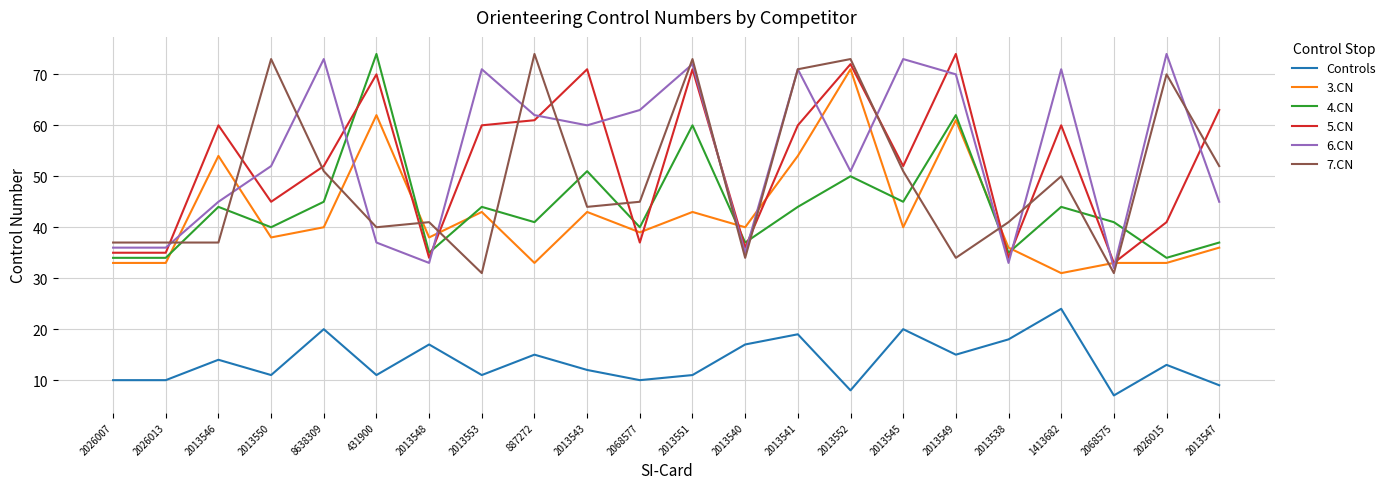

Reading left to right, extract all data points from this chart.

Controls: 2026007=10	2026013=10	2013546=14	2013550=11	8638309=20	431900=11	2013548=17	2013553=11	887272=15	2013543=12	2068577=10	2013551=11	2013540=17	2013541=19	2013552=8	2013545=20	2013549=15	2013538=18	1413682=24	2068575=7	2026015=13	2013547=9
3.CN: 2026007=33	2026013=33	2013546=54	2013550=38	8638309=40	431900=62	2013548=38	2013553=43	887272=33	2013543=43	2068577=39	2013551=43	2013540=40	2013541=54	2013552=71	2013545=40	2013549=61	2013538=36	1413682=31	2068575=33	2026015=33	2013547=36
4.CN: 2026007=34	2026013=34	2013546=44	2013550=40	8638309=45	431900=74	2013548=35	2013553=44	887272=41	2013543=51	2068577=40	2013551=60	2013540=37	2013541=44	2013552=50	2013545=45	2013549=62	2013538=35	1413682=44	2068575=41	2026015=34	2013547=37
5.CN: 2026007=35	2026013=35	2013546=60	2013550=45	8638309=52	431900=70	2013548=34	2013553=60	887272=61	2013543=71	2068577=37	2013551=71	2013540=36	2013541=60	2013552=72	2013545=52	2013549=74	2013538=34	1413682=60	2068575=33	2026015=41	2013547=63
6.CN: 2026007=36	2026013=36	2013546=45	2013550=52	8638309=73	431900=37	2013548=33	2013553=71	887272=62	2013543=60	2068577=63	2013551=72	2013540=35	2013541=71	2013552=51	2013545=73	2013549=70	2013538=33	1413682=71	2068575=32	2026015=74	2013547=45
7.CN: 2026007=37	2026013=37	2013546=37	2013550=73	8638309=51	431900=40	2013548=41	2013553=31	887272=74	2013543=44	2068577=45	2013551=73	2013540=34	2013541=71	2013552=73	2013545=51	2013549=34	2013538=41	1413682=50	2068575=31	2026015=70	2013547=52